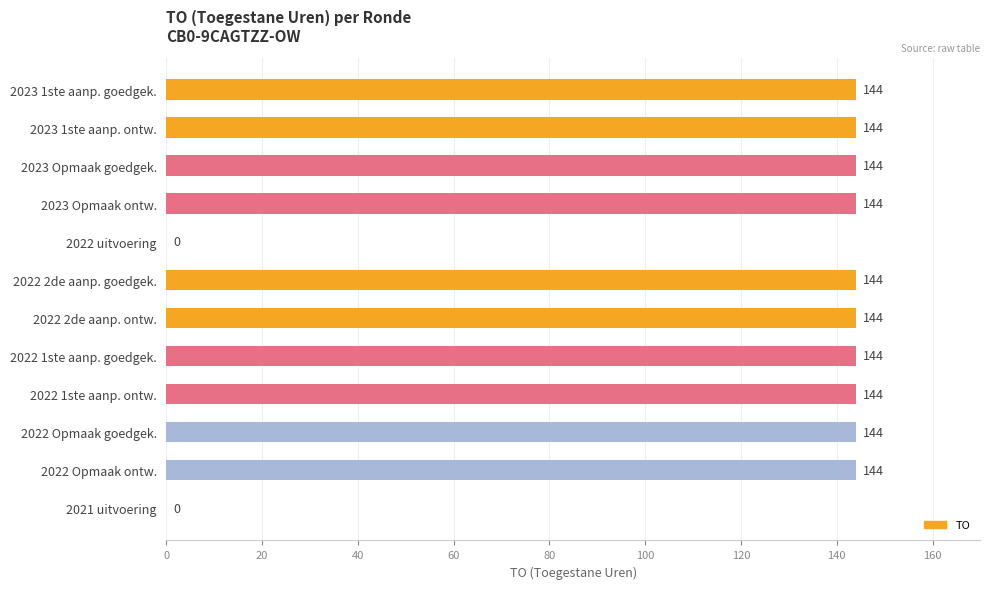

Count the number of data series in this chart.

1